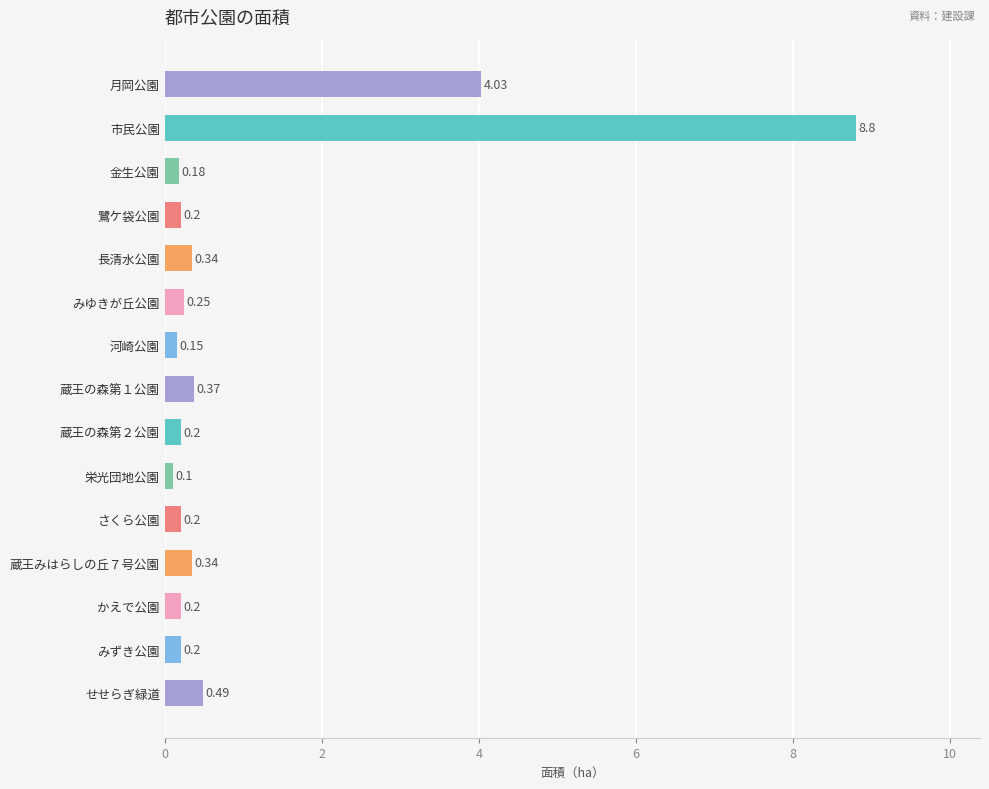

What is the label of the 14th bar from the bottom?

市民公園